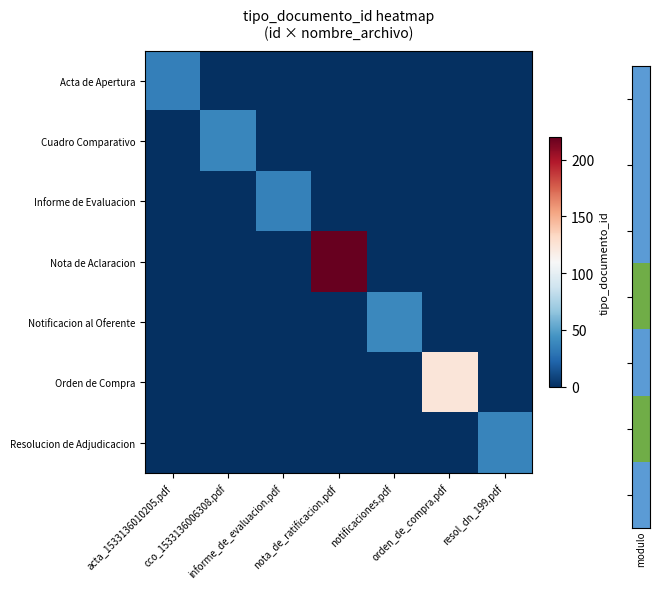

Reading left to right, list all the values displayed in this chart.

Acta de Apertura: acta_1533136010205.pdf=35	cco_1533136006308.pdf=0	informe_de_evaluacion.pdf=0	nota_de_ratificacion.pdf=0	notificaciones.pdf=0	orden_de_compra.pdf=0	resol_dn_199.pdf=0
Cuadro Comparativo: acta_1533136010205.pdf=0	cco_1533136006308.pdf=38	informe_de_evaluacion.pdf=0	nota_de_ratificacion.pdf=0	notificaciones.pdf=0	orden_de_compra.pdf=0	resol_dn_199.pdf=0
Informe de Evaluacion: acta_1533136010205.pdf=0	cco_1533136006308.pdf=0	informe_de_evaluacion.pdf=36	nota_de_ratificacion.pdf=0	notificaciones.pdf=0	orden_de_compra.pdf=0	resol_dn_199.pdf=0
Nota de Aclaracion: acta_1533136010205.pdf=0	cco_1533136006308.pdf=0	informe_de_evaluacion.pdf=0	nota_de_ratificacion.pdf=220	notificaciones.pdf=0	orden_de_compra.pdf=0	resol_dn_199.pdf=0
Notificacion al Oferente: acta_1533136010205.pdf=0	cco_1533136006308.pdf=0	informe_de_evaluacion.pdf=0	nota_de_ratificacion.pdf=0	notificaciones.pdf=39	orden_de_compra.pdf=0	resol_dn_199.pdf=0
Orden de Compra: acta_1533136010205.pdf=0	cco_1533136006308.pdf=0	informe_de_evaluacion.pdf=0	nota_de_ratificacion.pdf=0	notificaciones.pdf=0	orden_de_compra.pdf=123	resol_dn_199.pdf=0
Resolucion de Adjudicacion: acta_1533136010205.pdf=0	cco_1533136006308.pdf=0	informe_de_evaluacion.pdf=0	nota_de_ratificacion.pdf=0	notificaciones.pdf=0	orden_de_compra.pdf=0	resol_dn_199.pdf=37